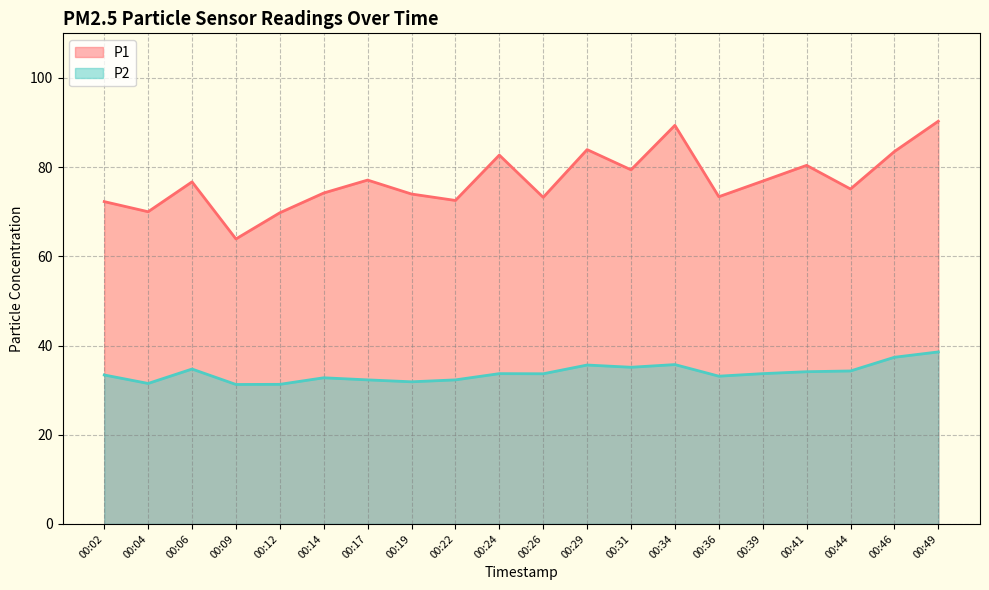

Does the chart display data point markers on the line(s)?

No